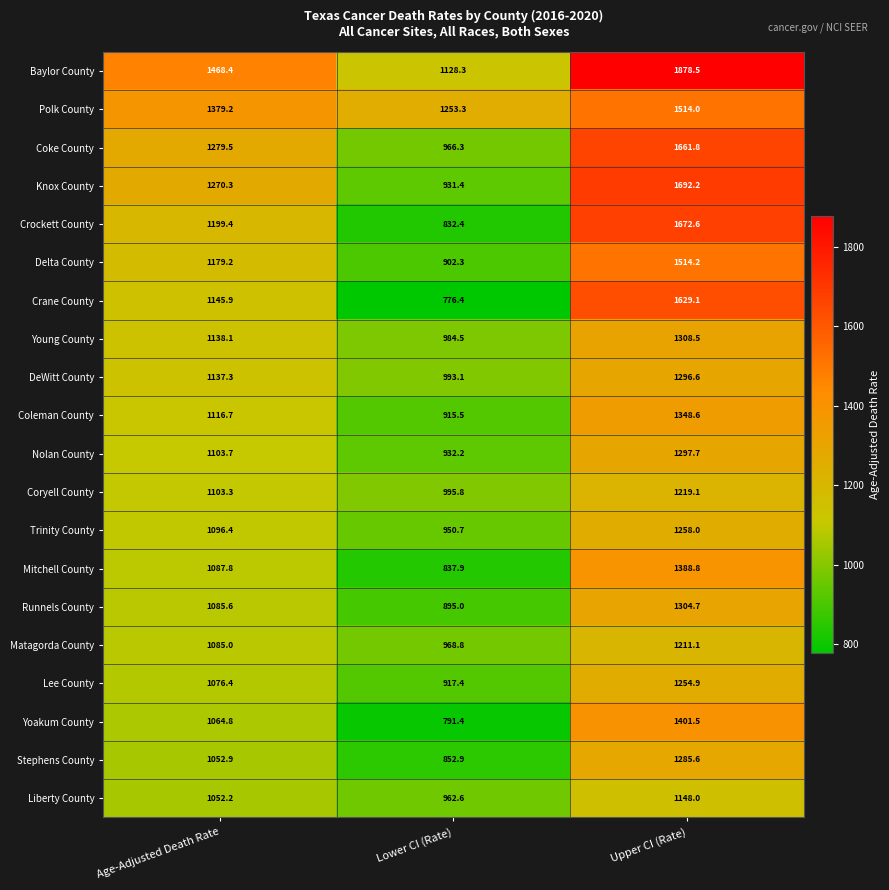

Between Age-Adjusted Death Rate and Lower CI (Rate), which series saw the biggest shift?

Crane County